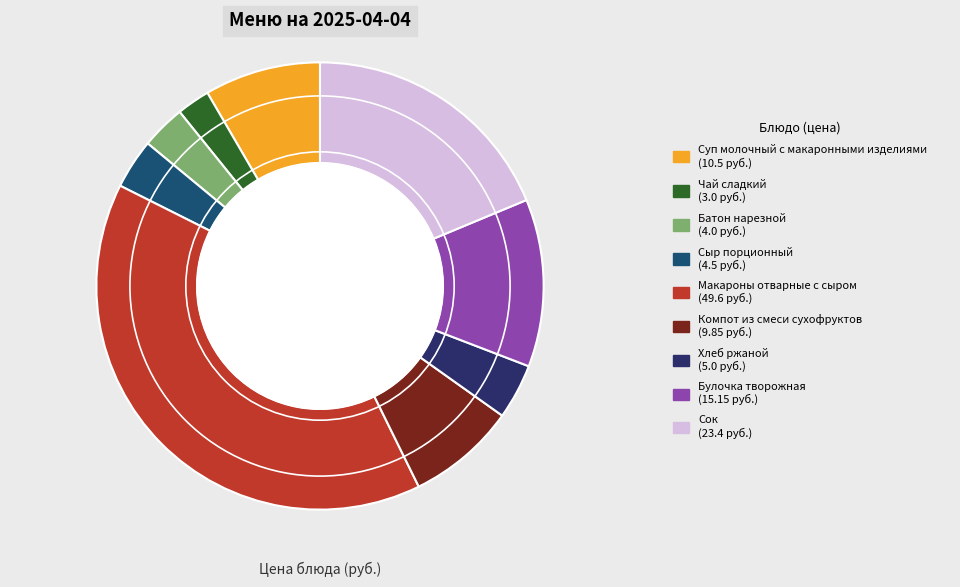

Does any single category account for the majority?

No